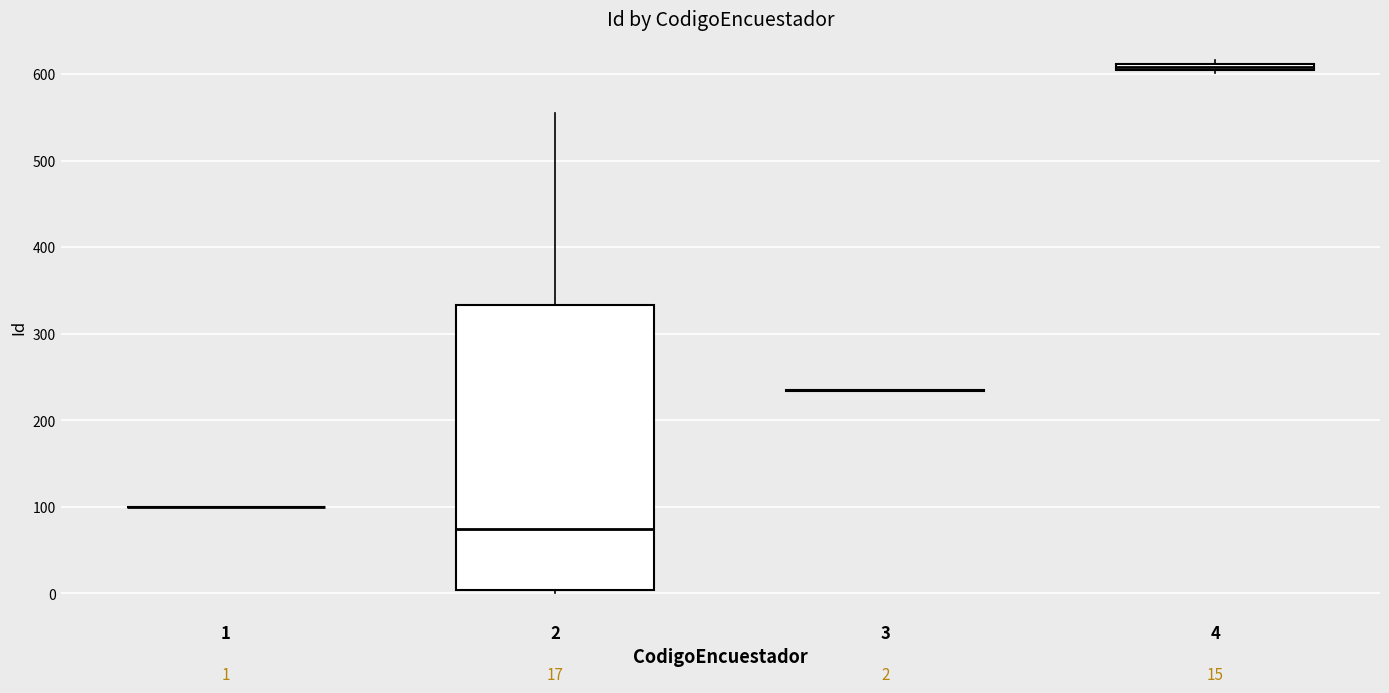

Comparing the boxes themselves (not the whiskers), which one is the tallest?

2